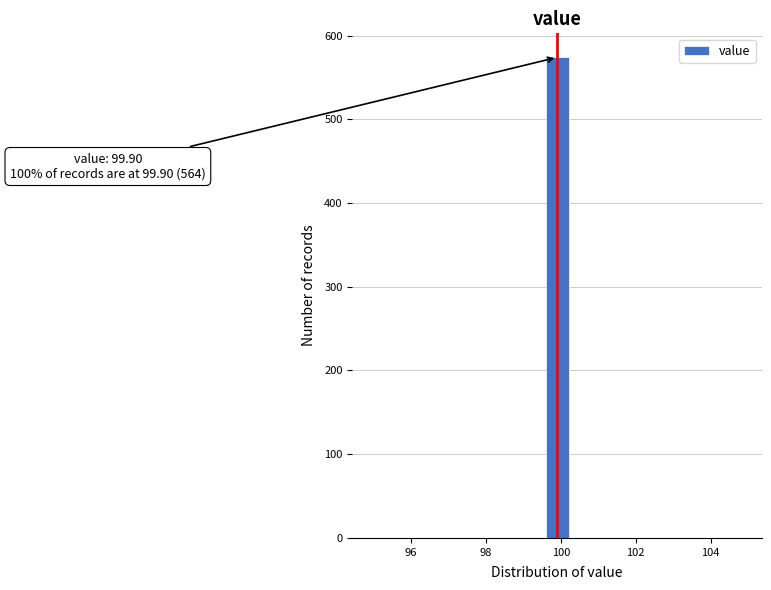

Around what value on the x-axis is the tallest bar? Give the approximate position of its centre, as read against the axis.

100.0